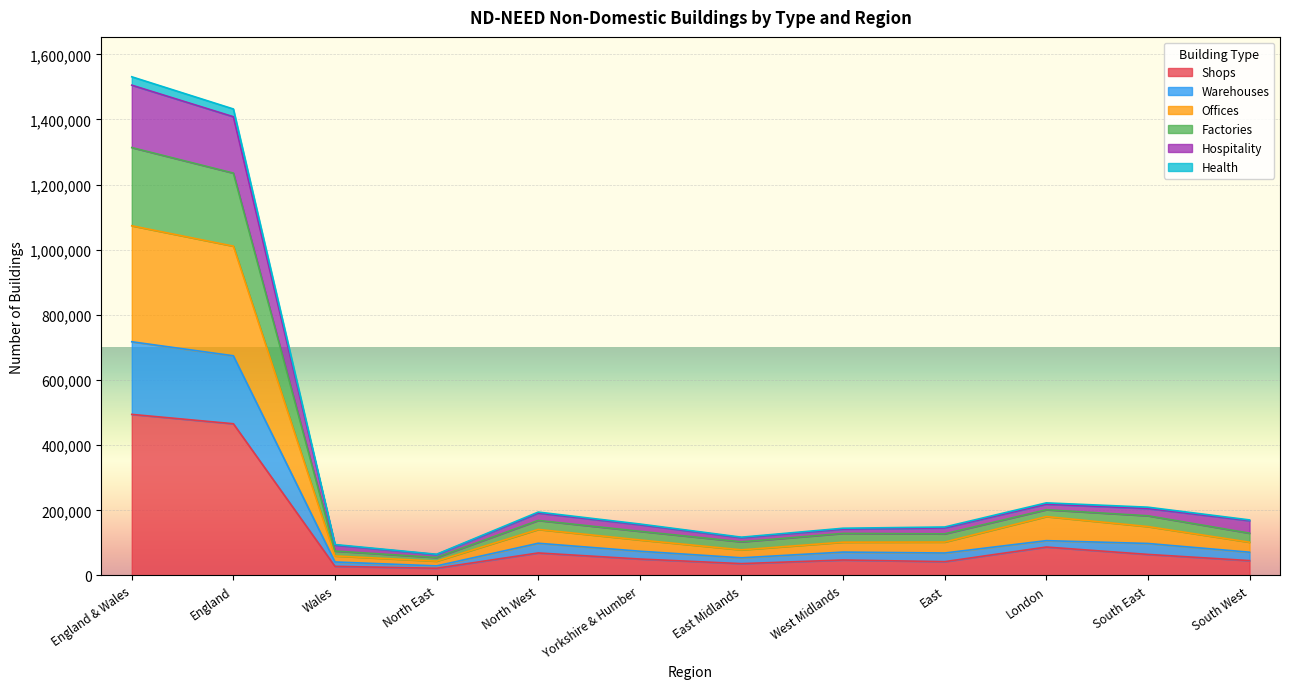

The Shops series shows 64650 at South East. True or false?

True